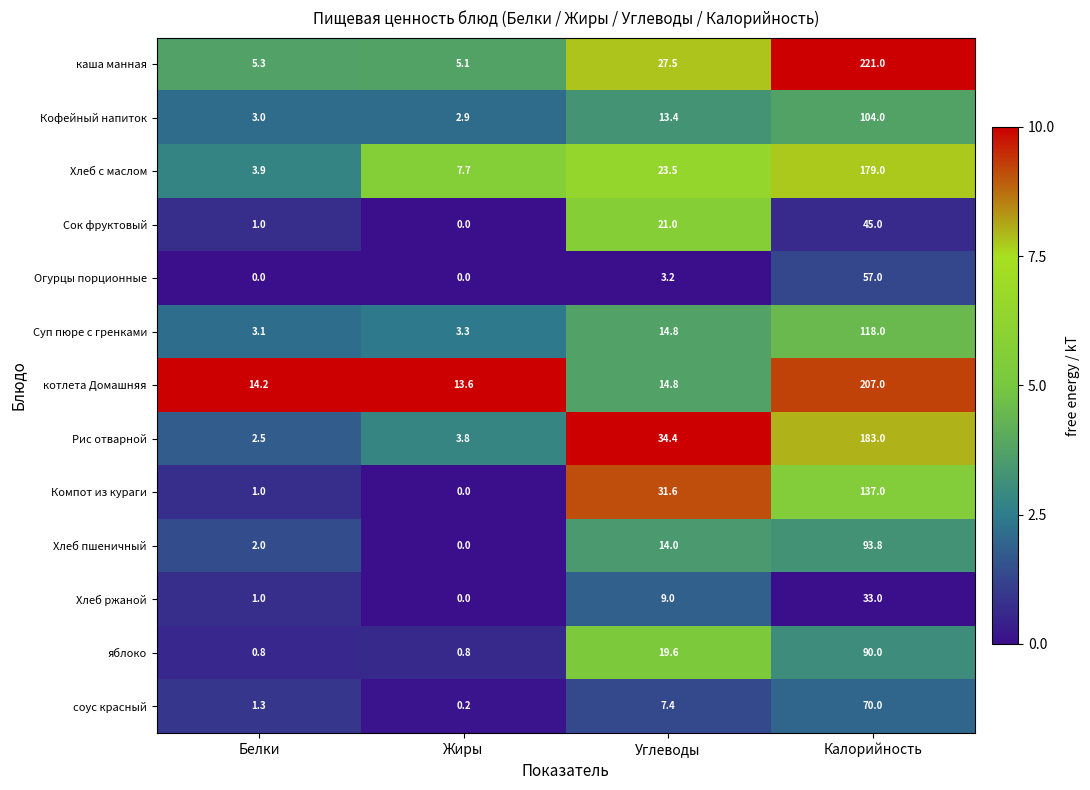

At which label does Суп пюре с гренками first exceed 14?

Углеводы